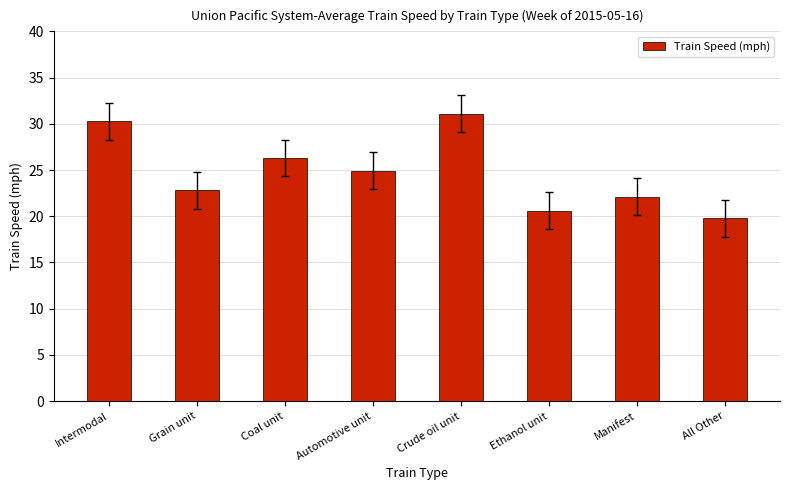

How many bars are there in total?

8